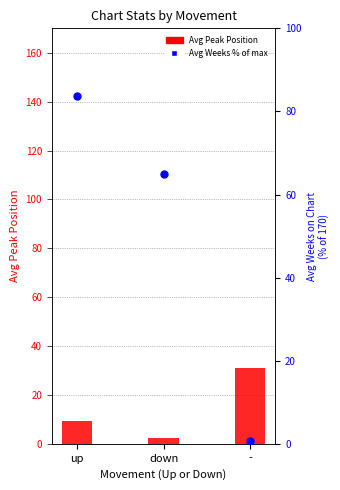

Is the value of Avg Peak Position at down greater than the value of Avg Weeks on Chart (% of max) at up?

No